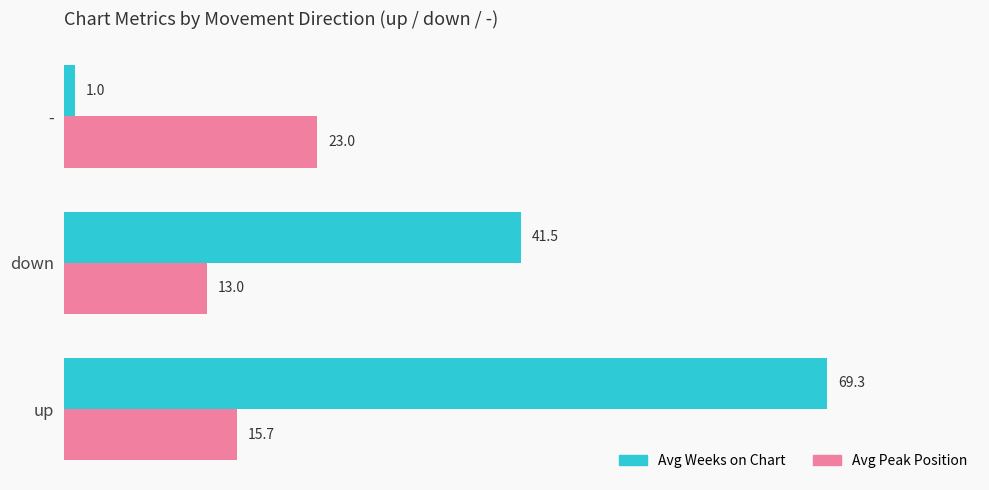

What is the total value across all series at down?

54.5